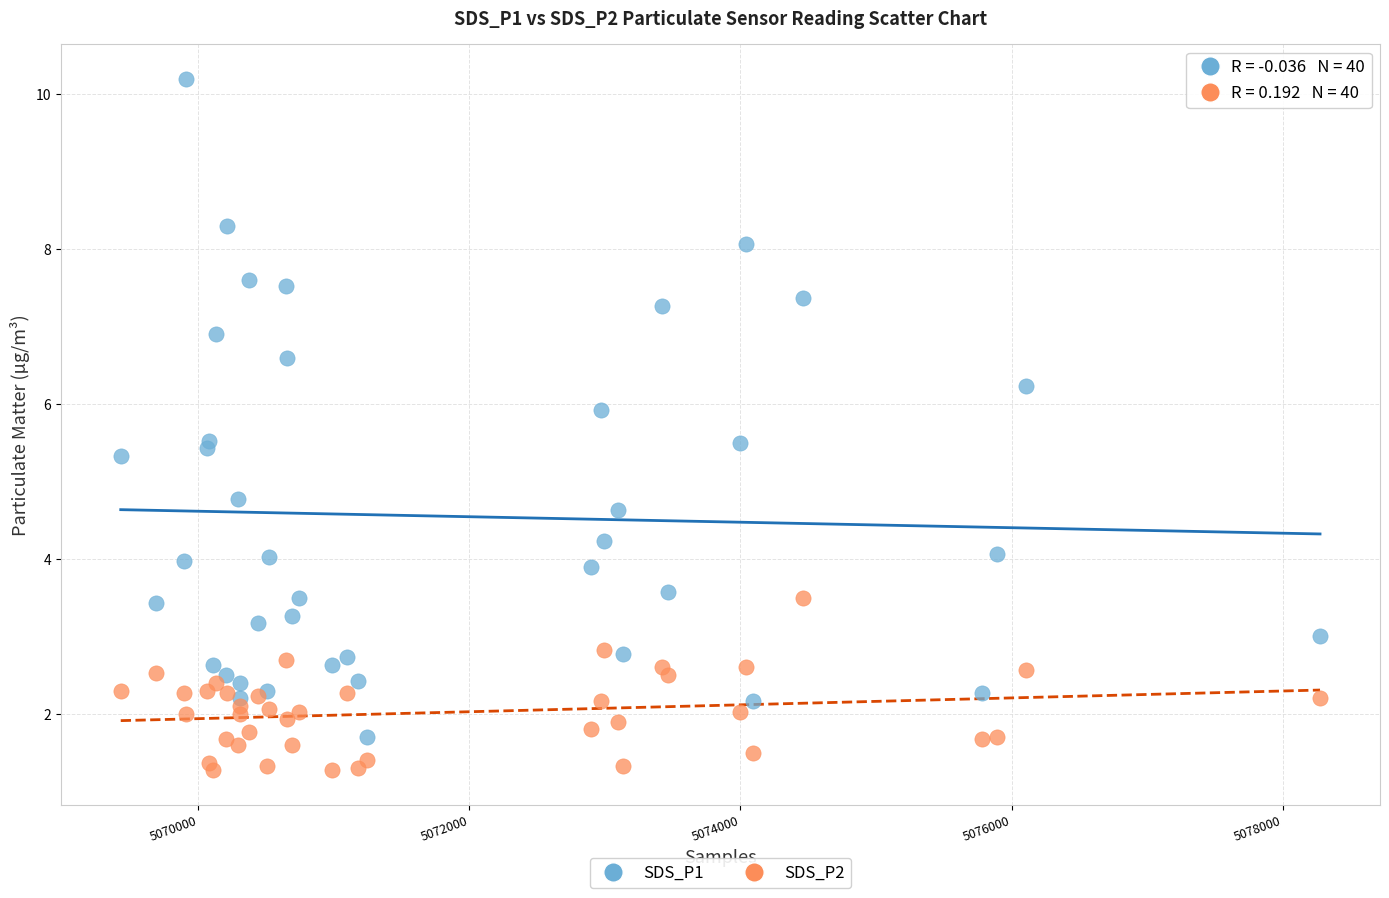

What are all the series names shown in the legend?

SDS_P1, SDS_P2